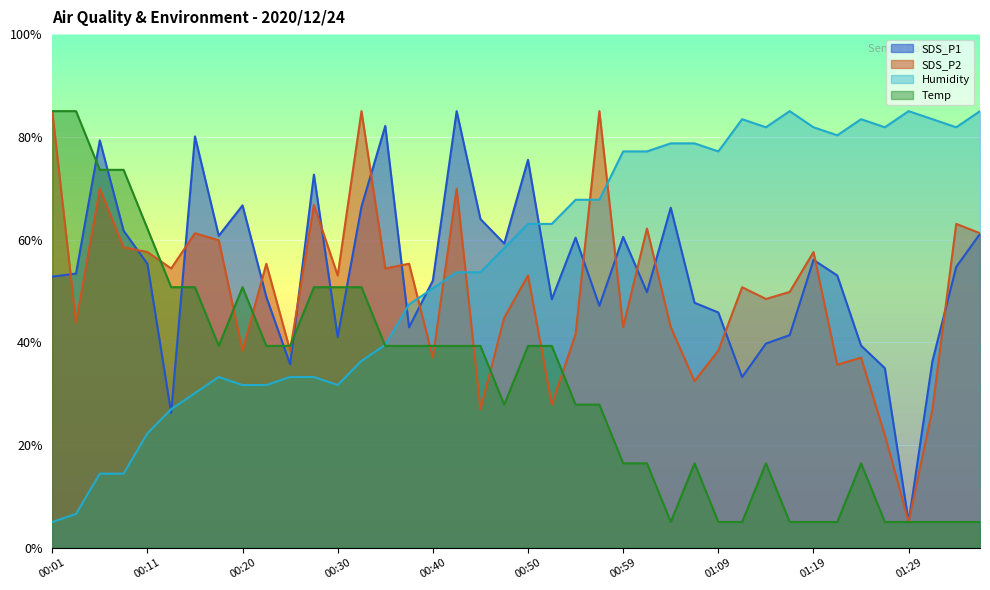

What is the difference between the second highest and second lowest values in the SDS_P2 series?

63.1